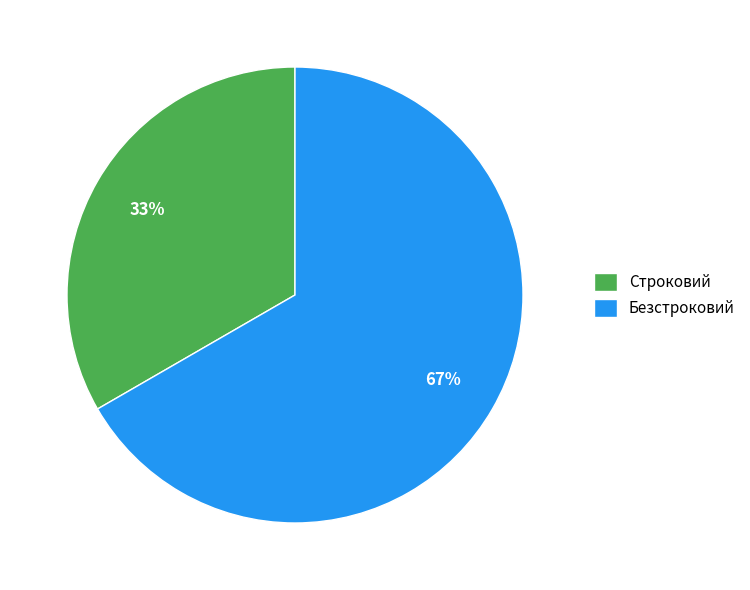

Which has a higher value, Строковий or Безстроковий?

Безстроковий